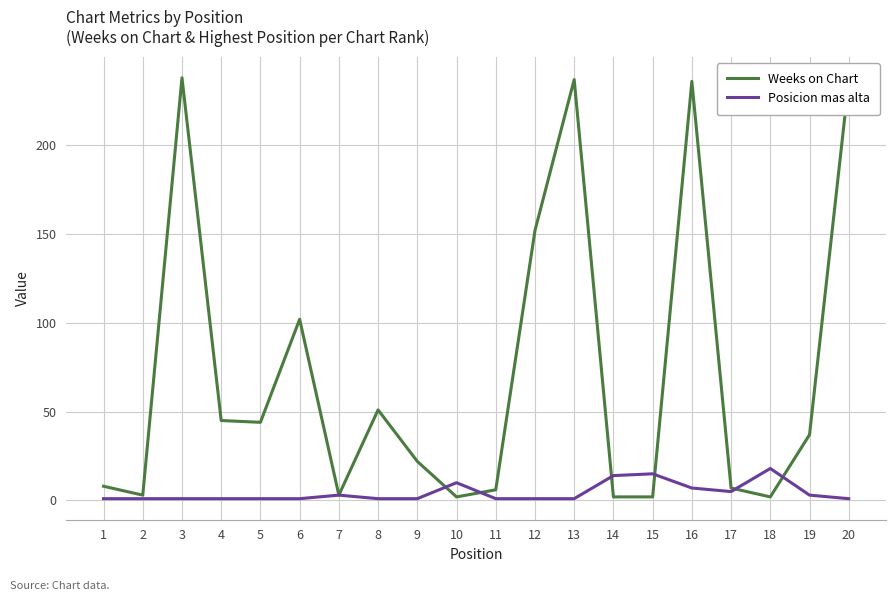

Which series has the largest total across all categories?

Weeks on Chart